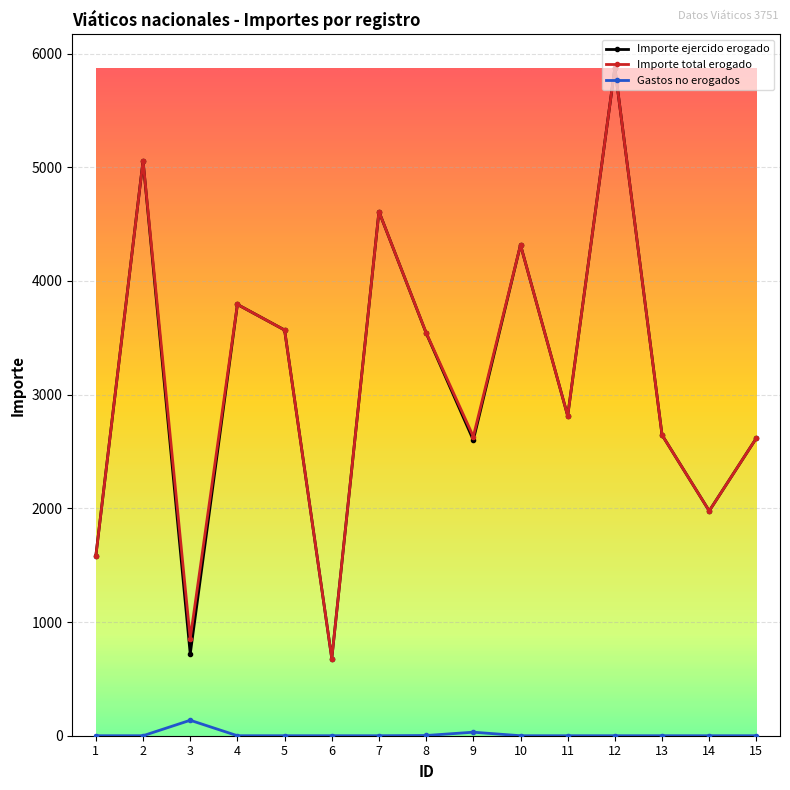

Where is the first local maximum for Importe total erogado?

2